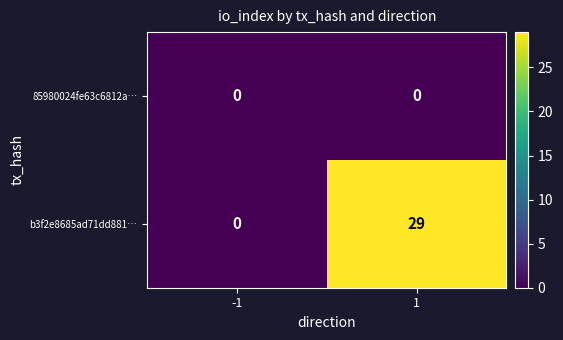

Reading left to right, transcribe all the data shown in this chart.

85980024fe63c6812a…: 0	0
b3f2e8685ad71dd881…: 0	29